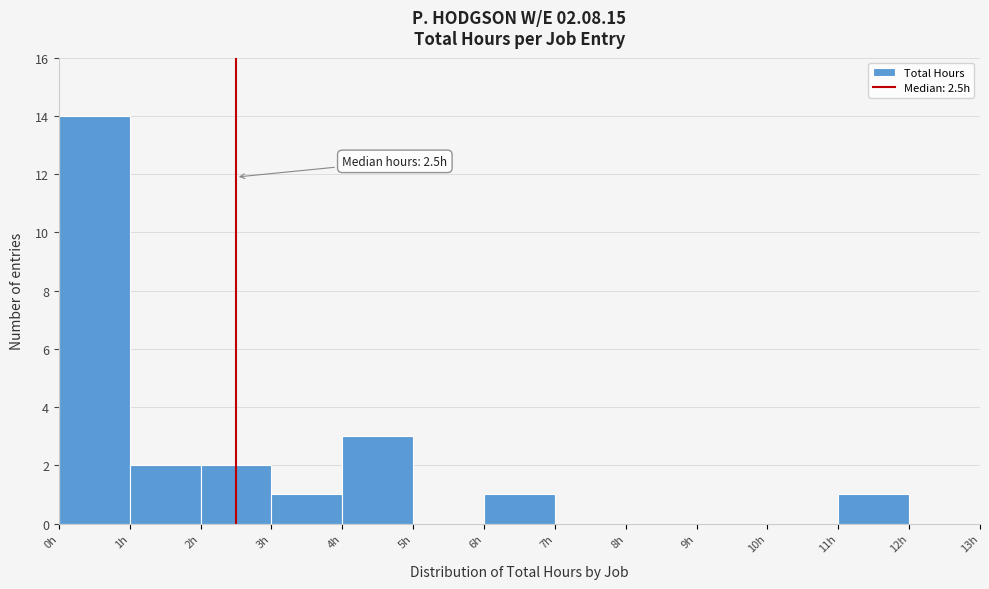

Which range on the x-axis has the tallest bar?

0 to 1